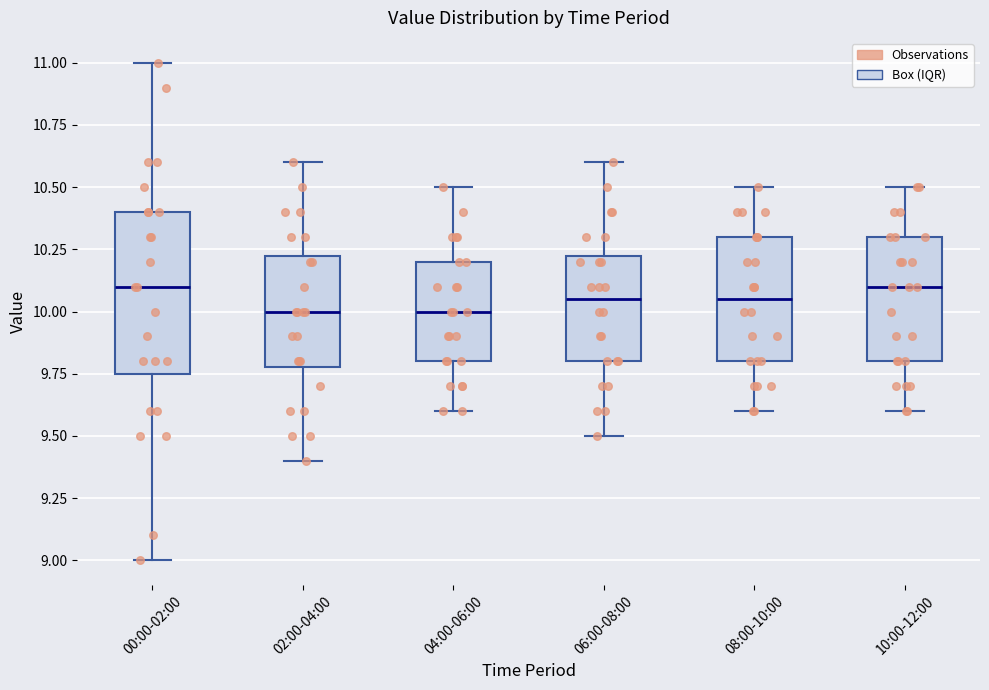

Comparing the boxes themselves (not the whiskers), which one is the tallest?

00:00-02:00